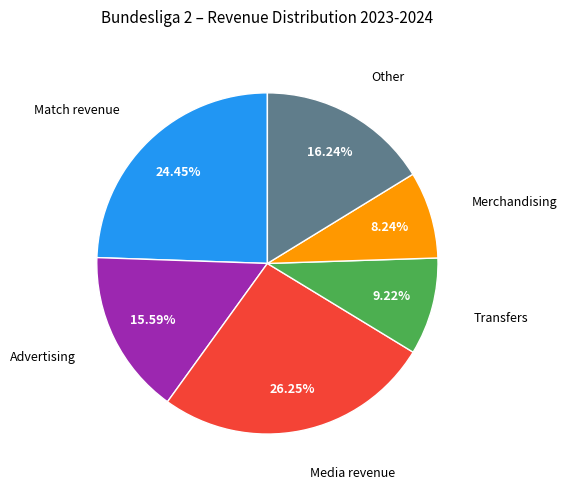

Is there any slice that represents more than half of the pie?

No